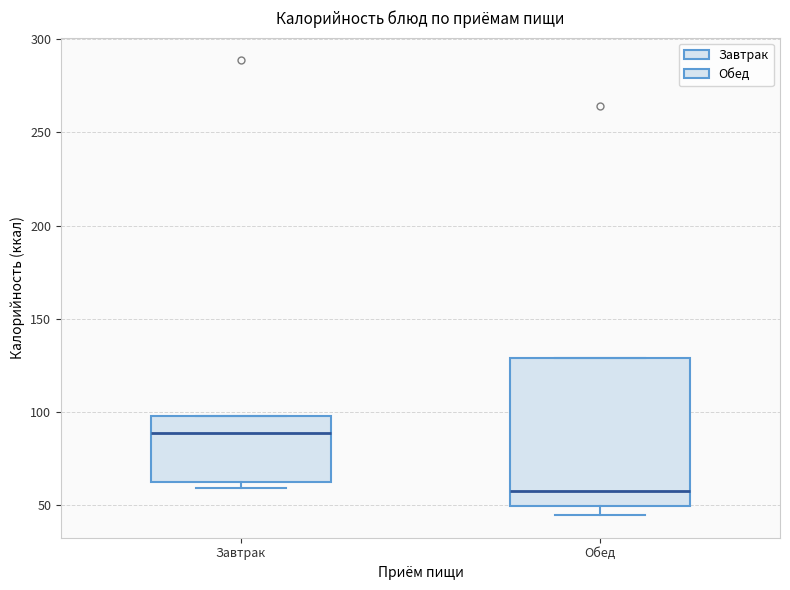

Comparing the boxes themselves (not the whiskers), which one is the tallest?

Обед